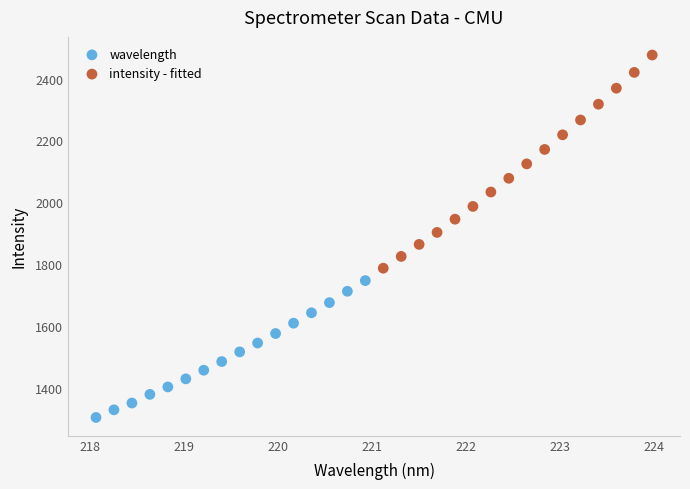

Which series reaches the minimum Y coordinate?

wavelength